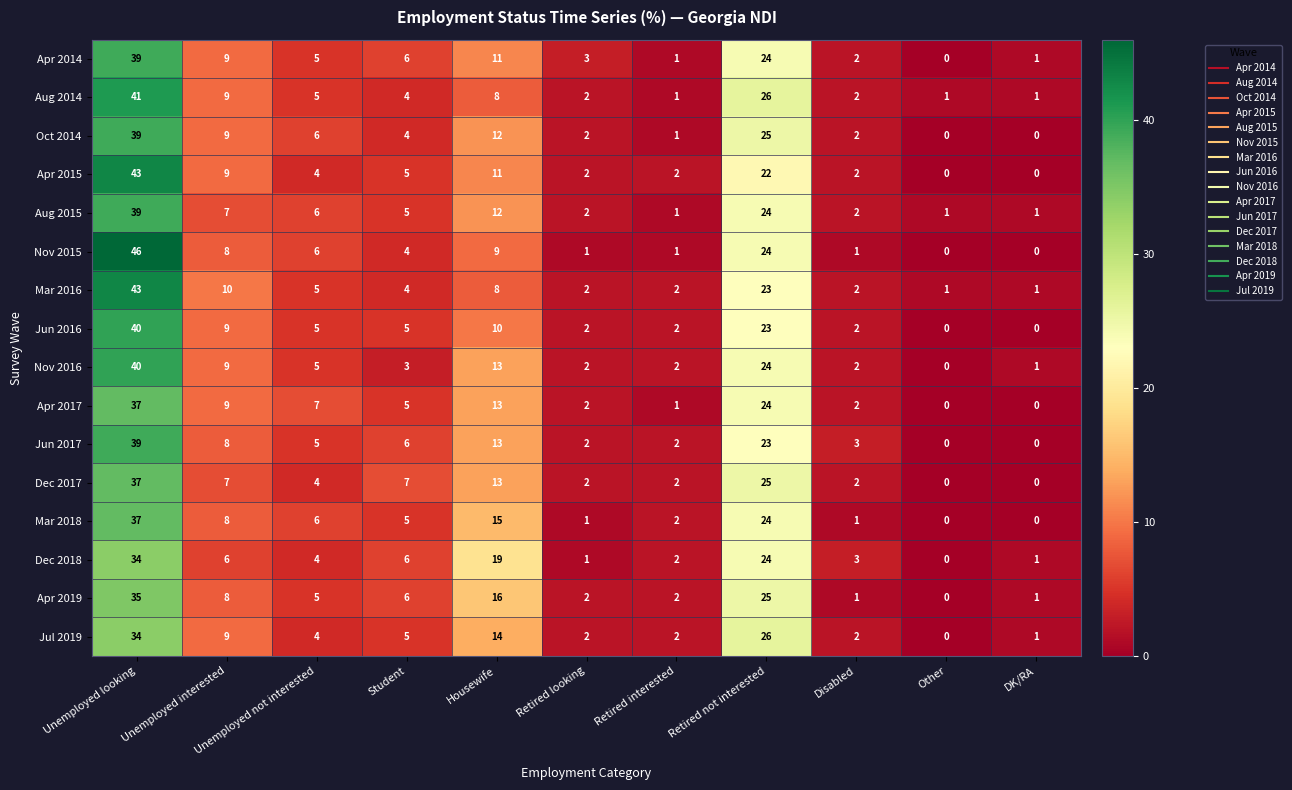

At which category does the chart reach its peak across all series?

Unemployed looking